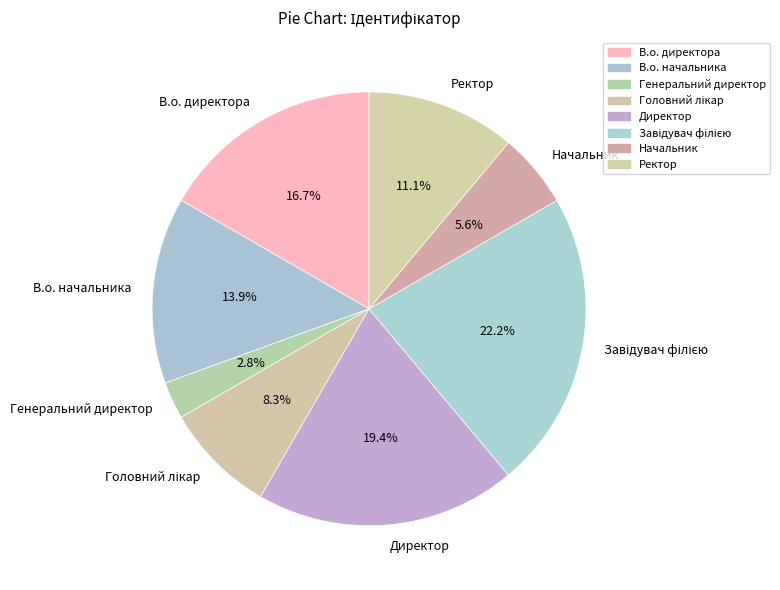

To the nearest percent, what is the combined percentage of Генеральний директор and Директор?

22%